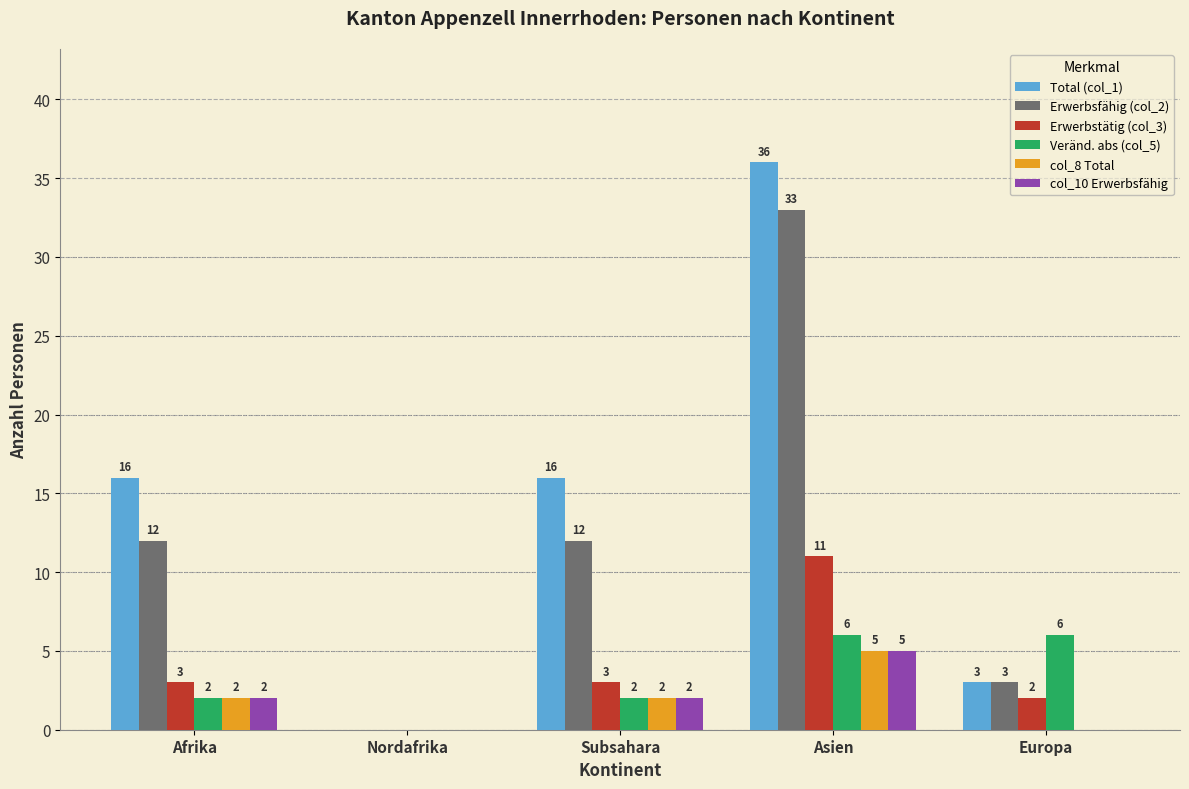

How many Veränd. abs (col_5) values are between 2 and 6?

4